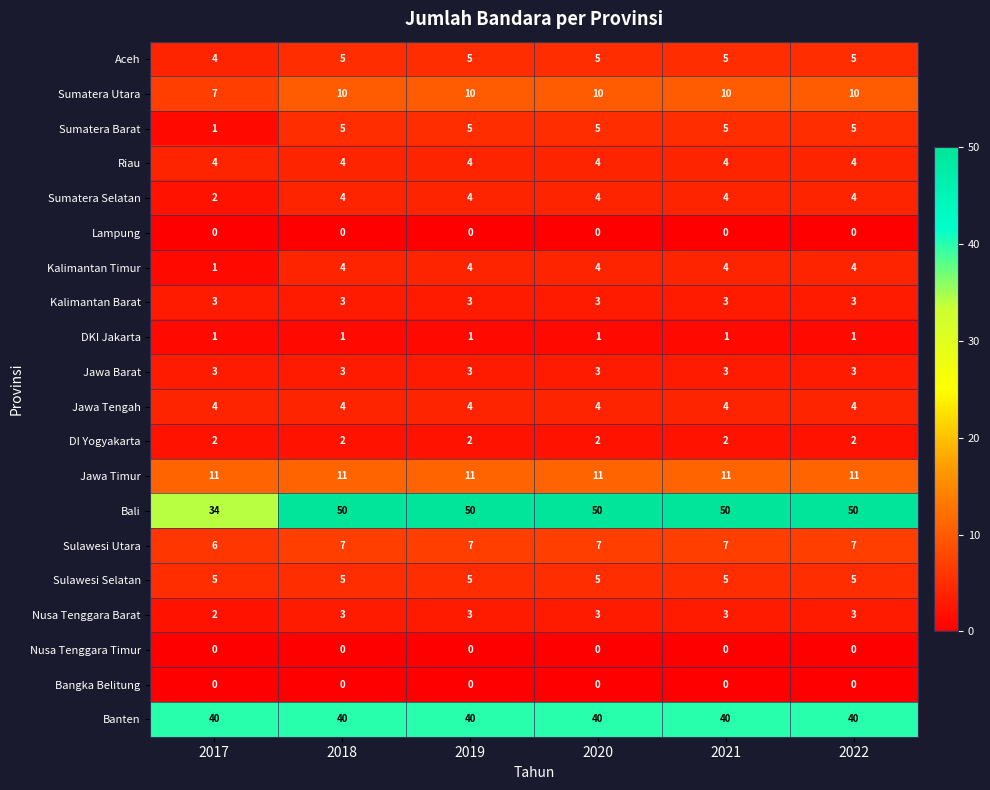

What is the sum of the Banten values at 2020 and 2018?

80